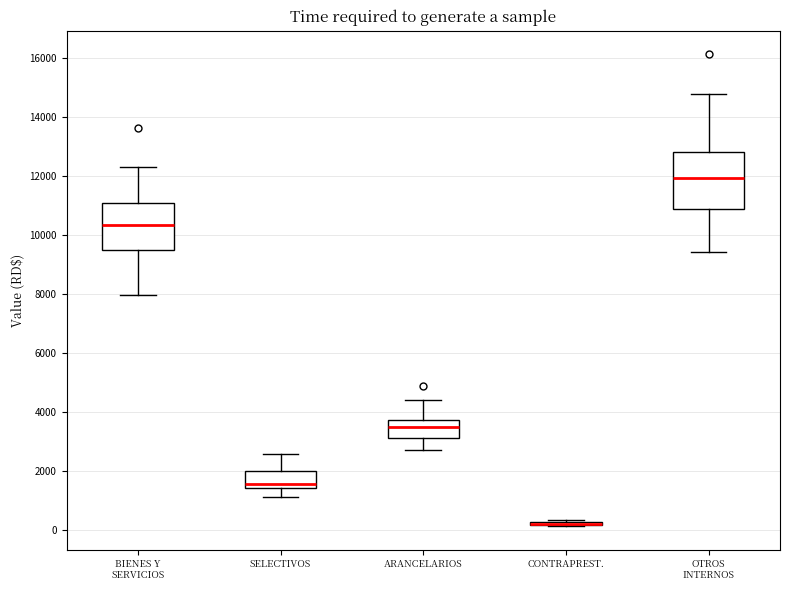

Reading left to right, read every box against the y-axis: the position of its median line, the range the box covers, and the ends of its whiskers. The values are not printed on the chart, so give them approximately, as read against the axis.

BIENES Y SERVICIOS: median 10400, box 9400 to 11000, whiskers 8000 to 12200
SELECTIVOS: median 1600, box 1400 to 2000, whiskers 1200 to 2600
ARANCELARIOS: median 3400, box 3200 to 3800, whiskers 2800 to 4400
CONTRAPREST.: box collapsed to a line at 200, whiskers 200 to 400
OTROS INTERNOS: median 12000, box 10800 to 12800, whiskers 9400 to 14800